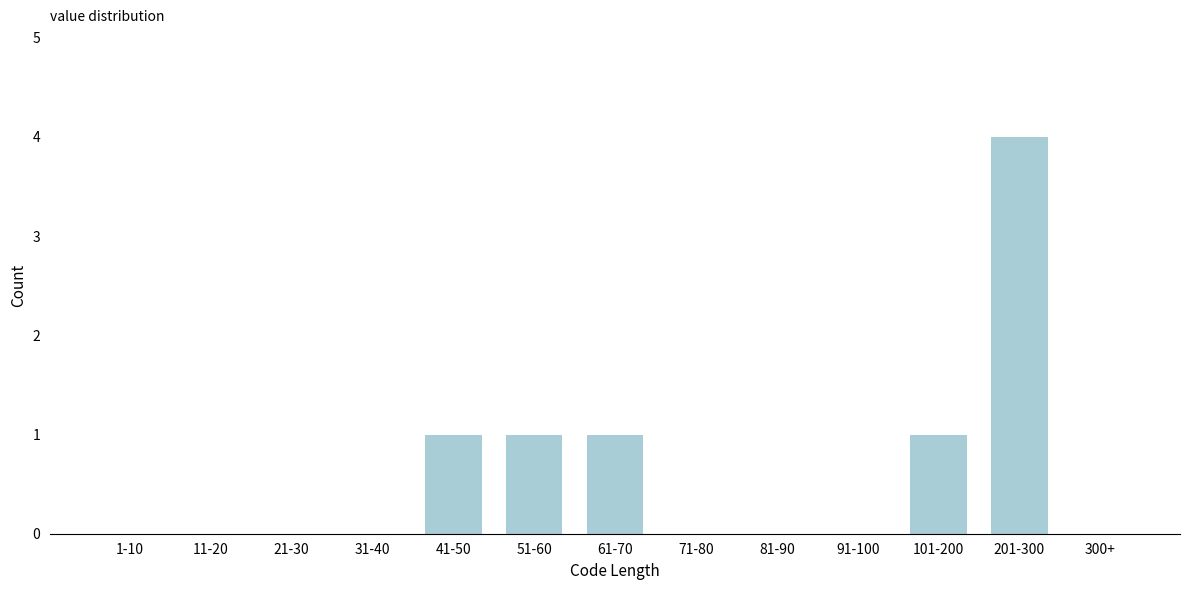

Reading left to right, what are all the values shown in this chart?

1-10=0	11-20=0	21-30=0	31-40=0	41-50=1	51-60=1	61-70=1	71-80=0	81-90=0	91-100=0	101-200=1	201-300=4	300+=0